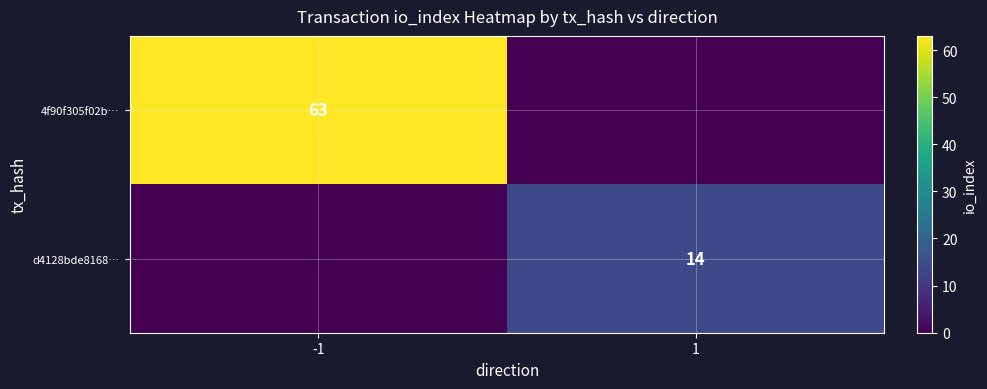

At how many categories does at least one series exceed 39?

1